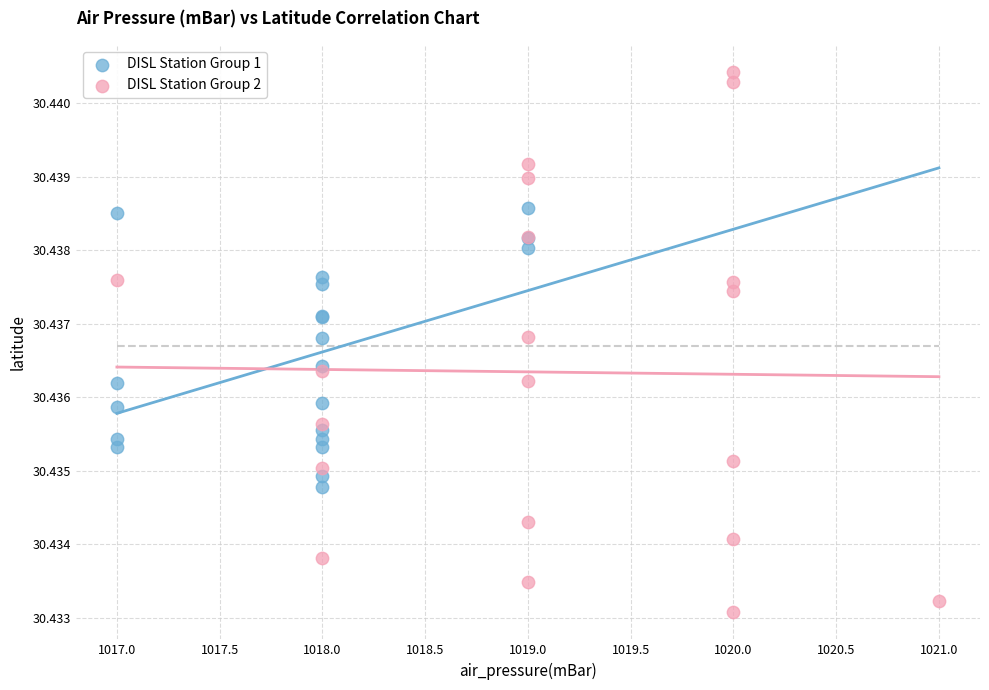

Which series contains the lowest Y value?

DISL Station Group 2